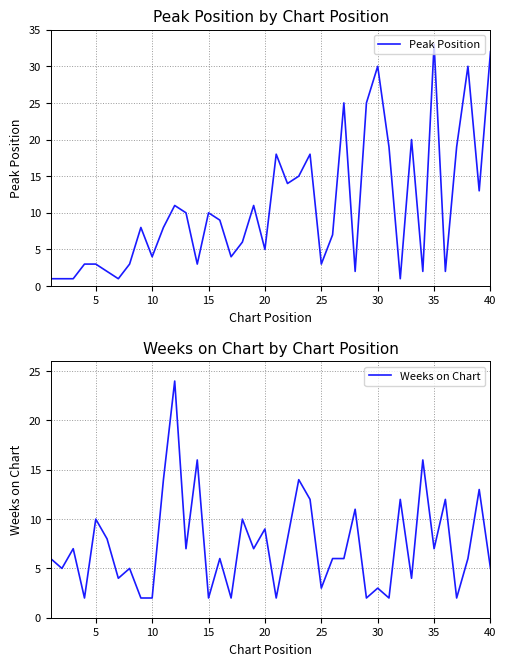

At how many categories does at least one series exceed 20?

7